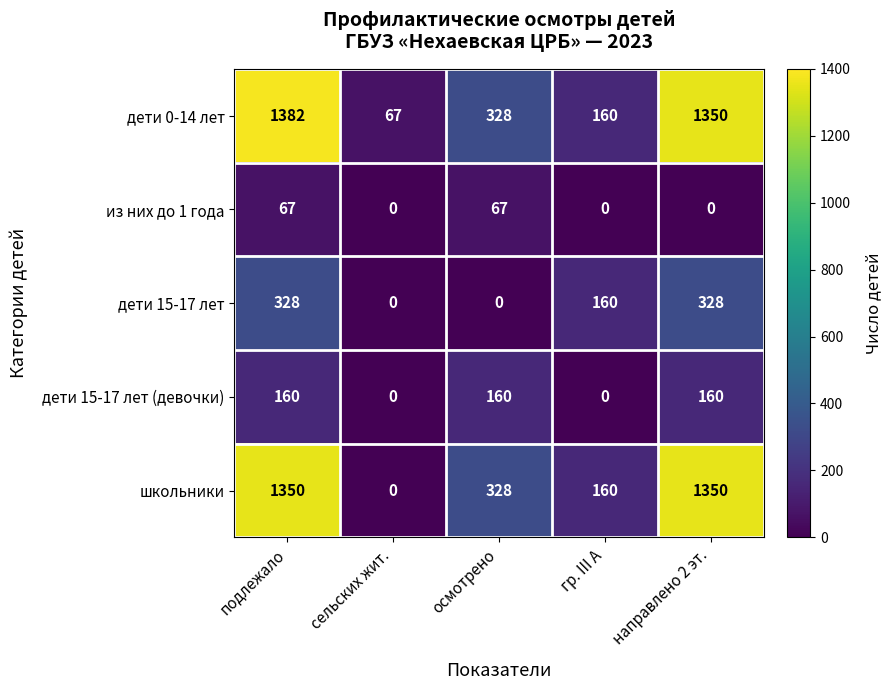

Where is дети 0-14 лет nearest to the value 724?

осмотрено